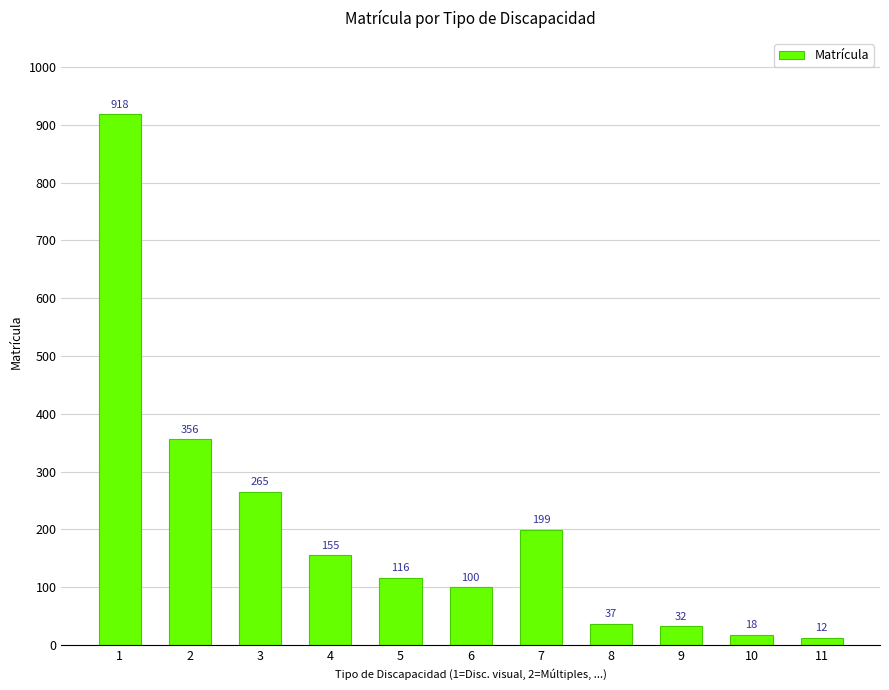

Reading left to right, what are all the values shown in this chart?

918	356	265	155	116	100	199	37	32	18	12